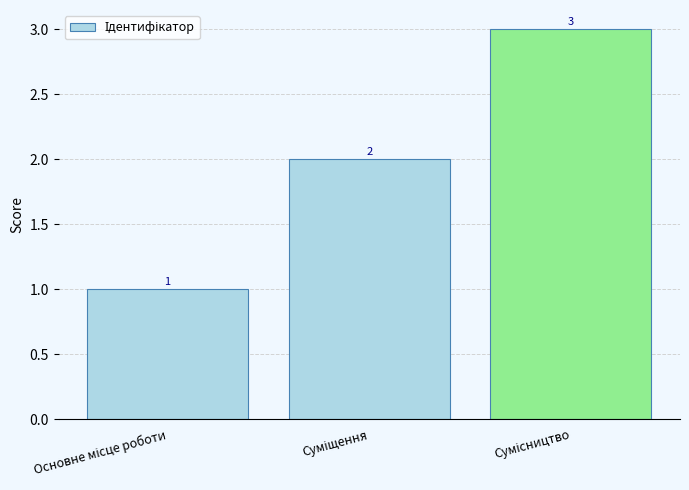

What is the value of the 3rd bar from the left?

3